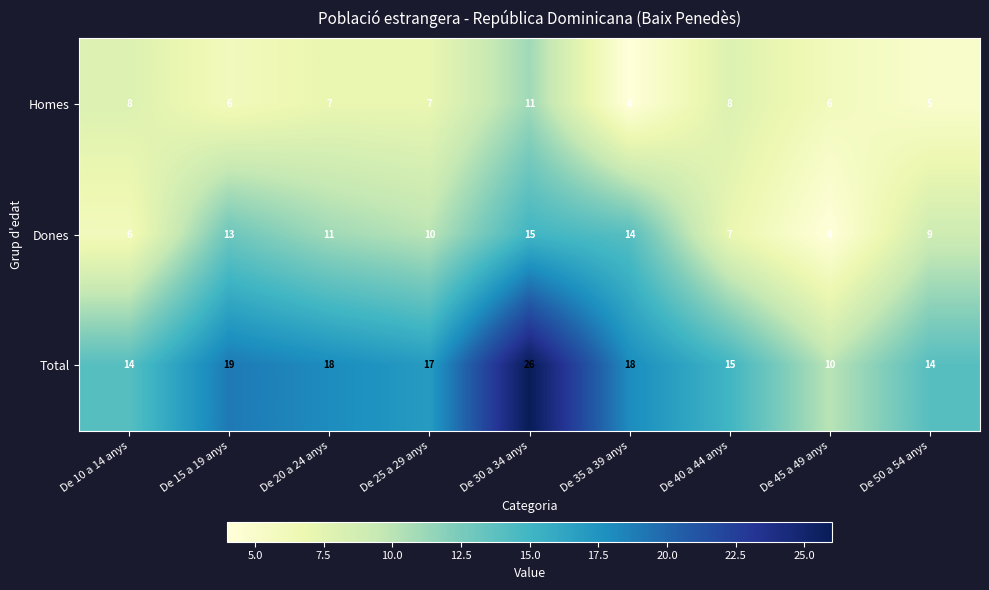

The value of Total at De 25 a 29 anys is 17. True or false?

True